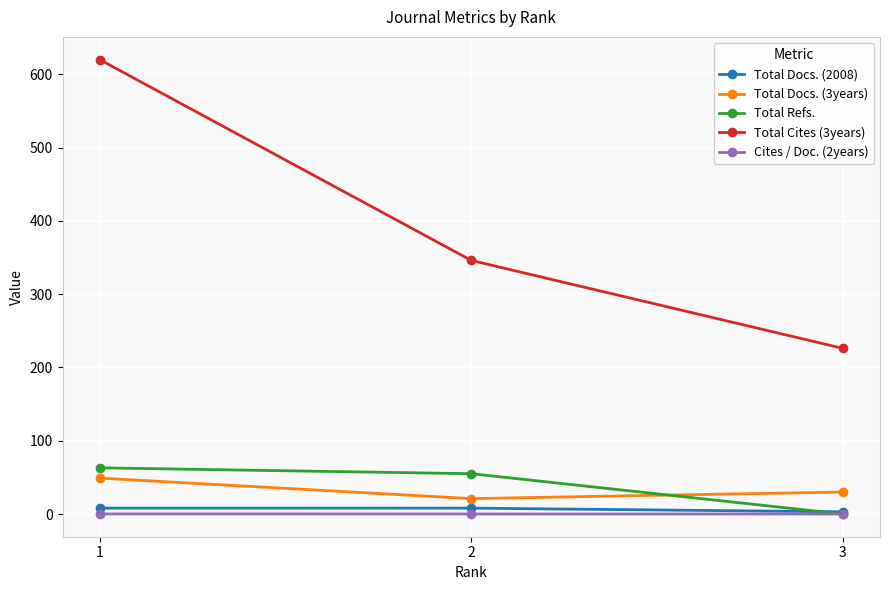

What is the greatest value displayed?

620.0